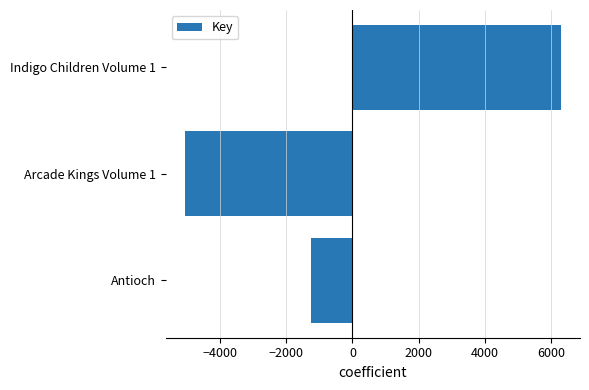

How many positive values are there?

1